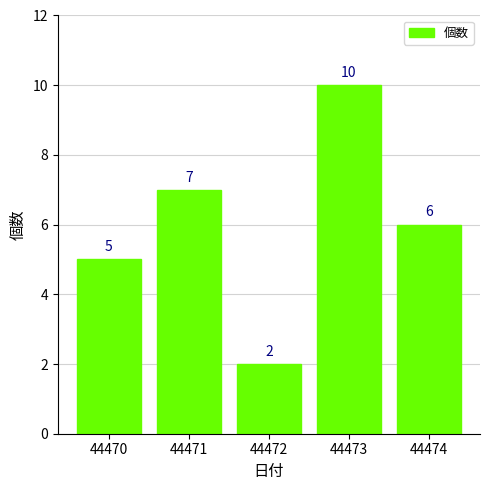

The value at 44474 is 9. True or false?

False